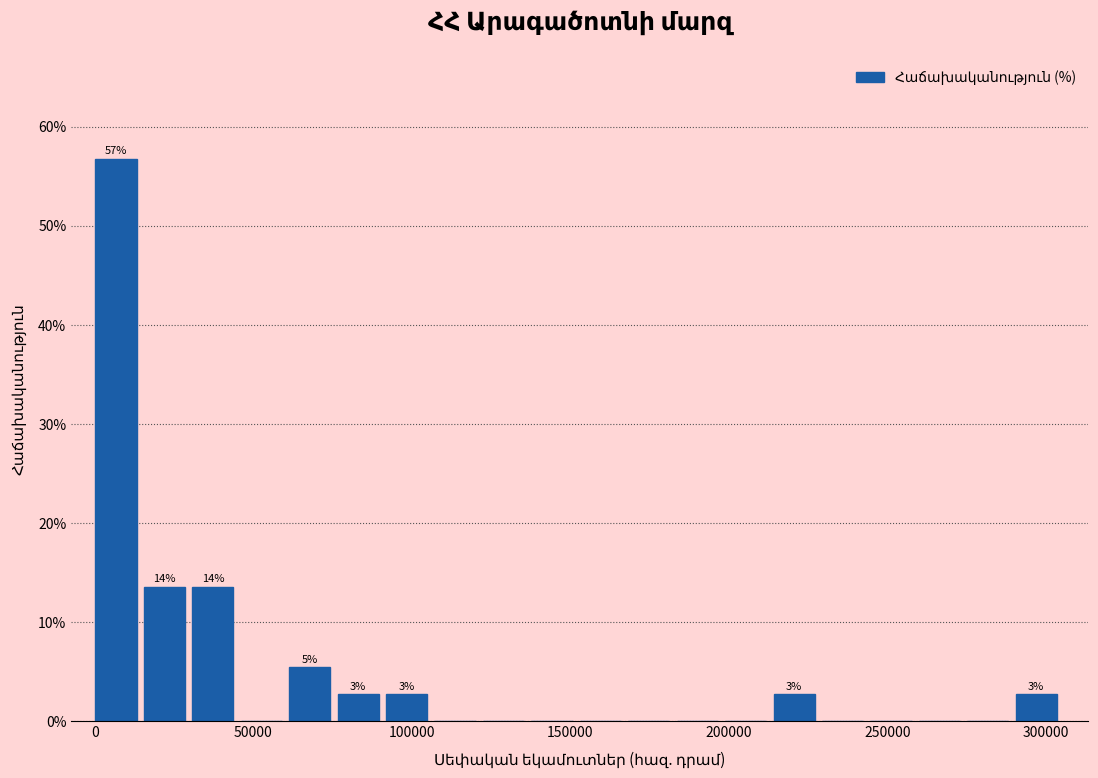

Around what value on the x-axis is the tallest bar? Give the approximate position of its centre, as read against the axis.

5000